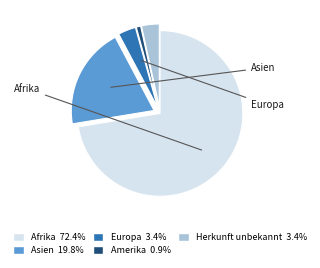

How many segments does this pie chart have?

5